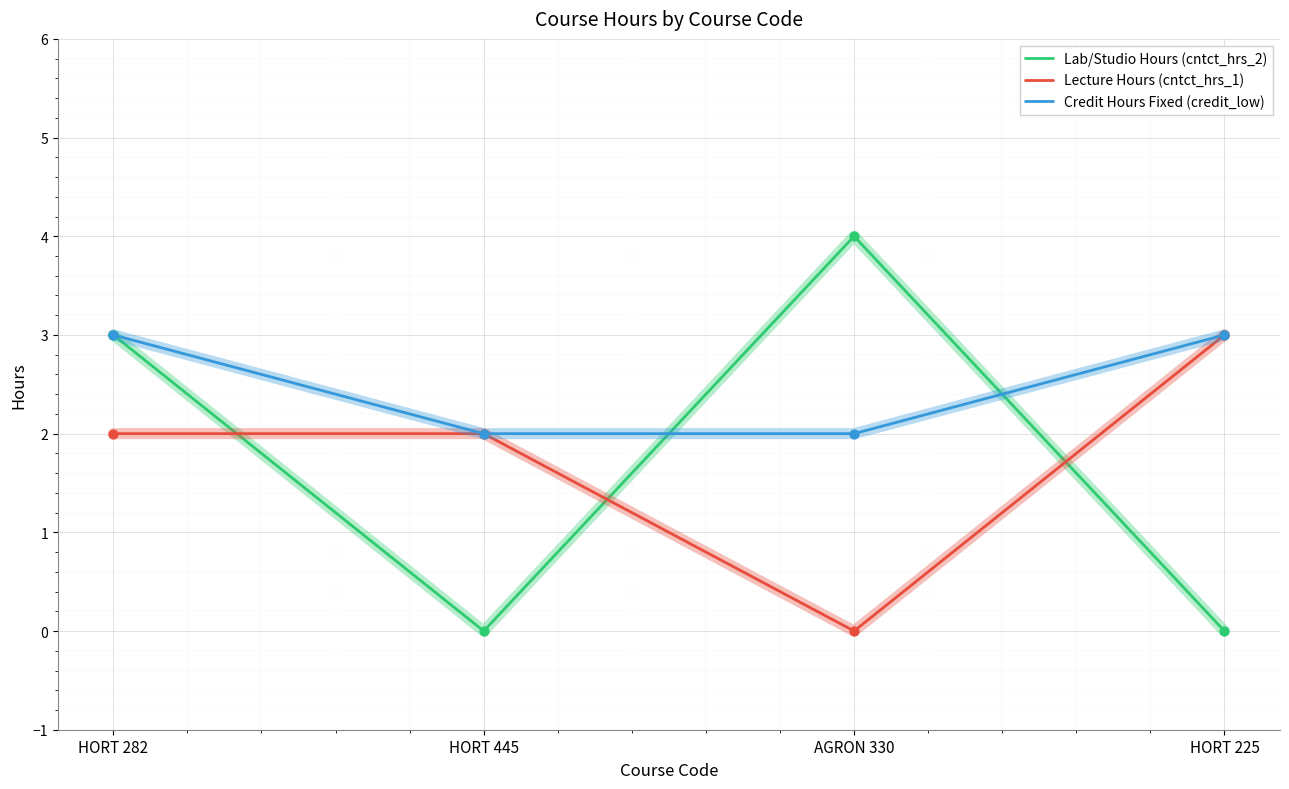

Which series has the largest total across all categories?

Credit Hours Fixed (credit_low)